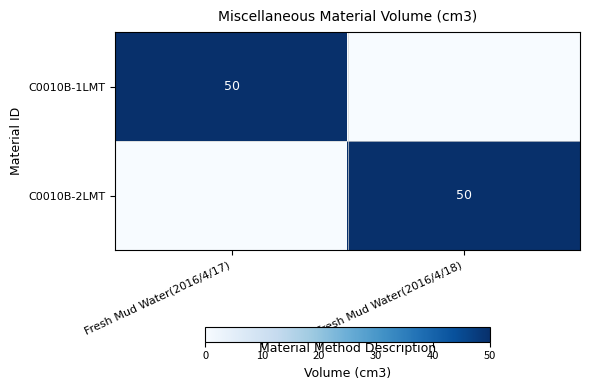

The value of C0010B-1LMT at Fresh Mud Water(2016/4/17) is 50. True or false?

True